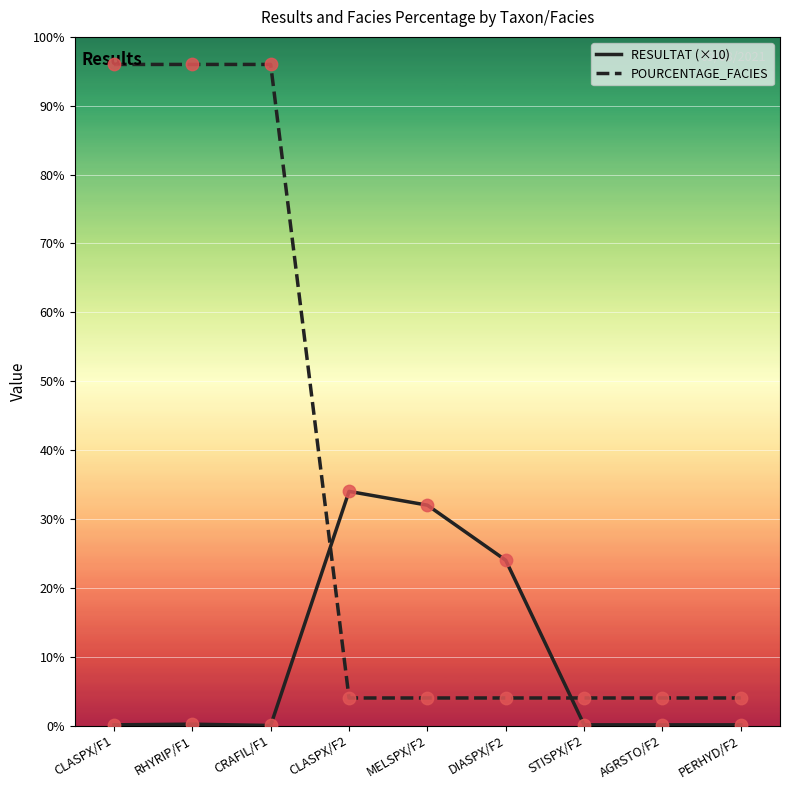

Is the value of POURCENTAGE_FACIES at CLASPX/F1 greater than the value of RESULTAT (×10) at PERHYD/F2?

Yes